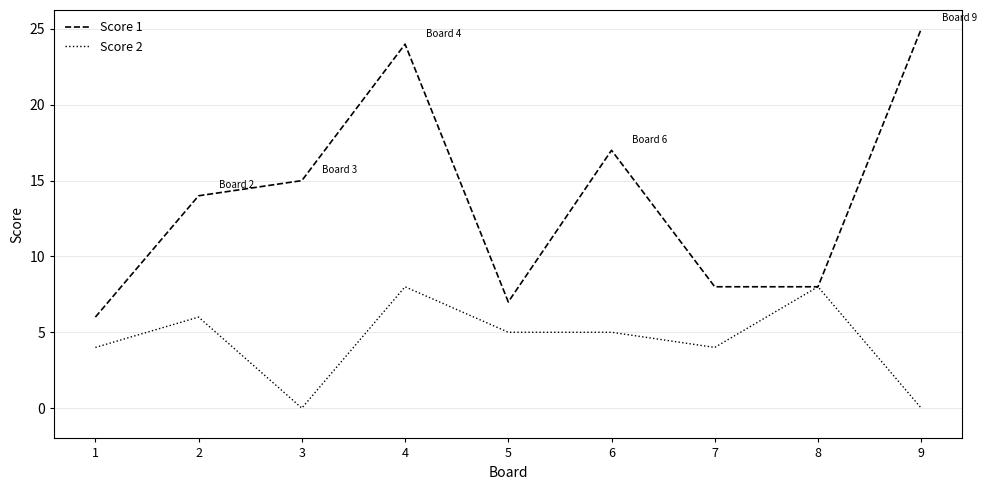

What is the highest value of the Score 2 series?

8